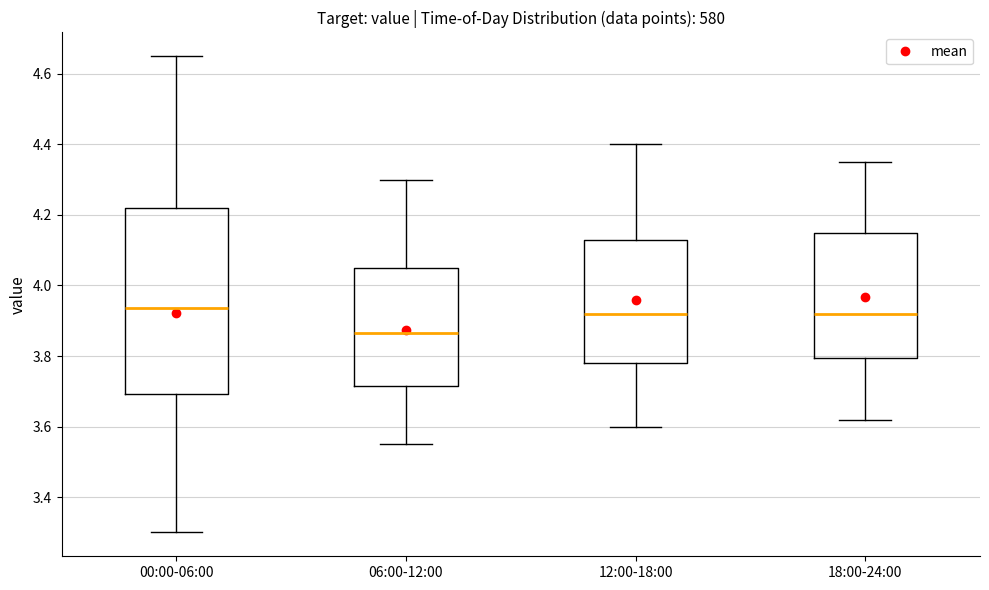

Which box's median line is the lowest?

06:00-12:00